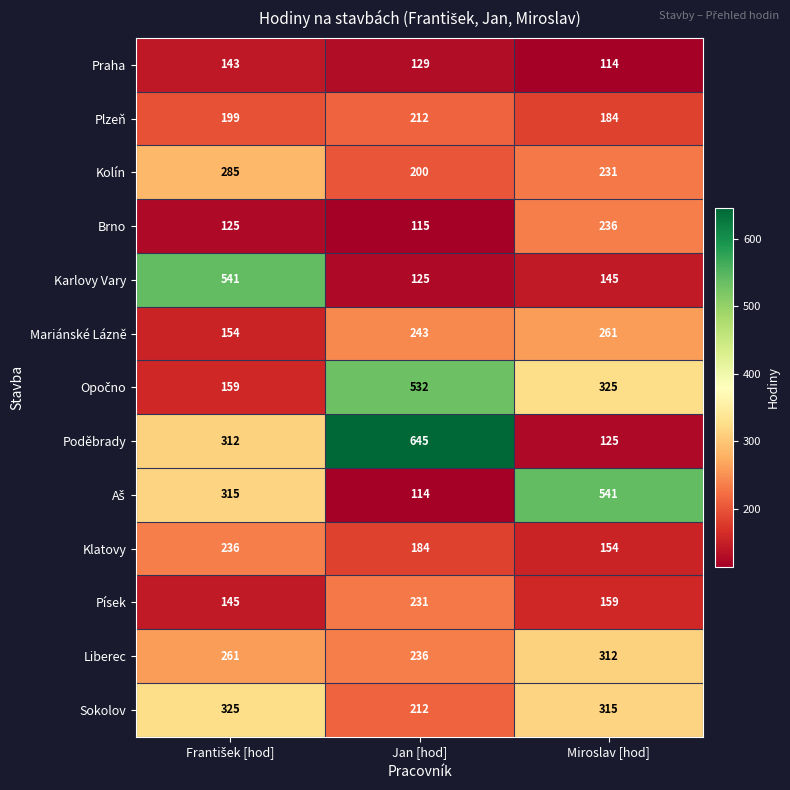

At how many categories does at least one series exceed 302?

3